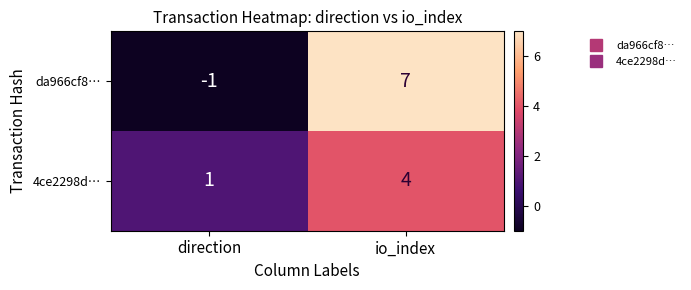

Which series changed the most between direction and io_index?

da966cf8…